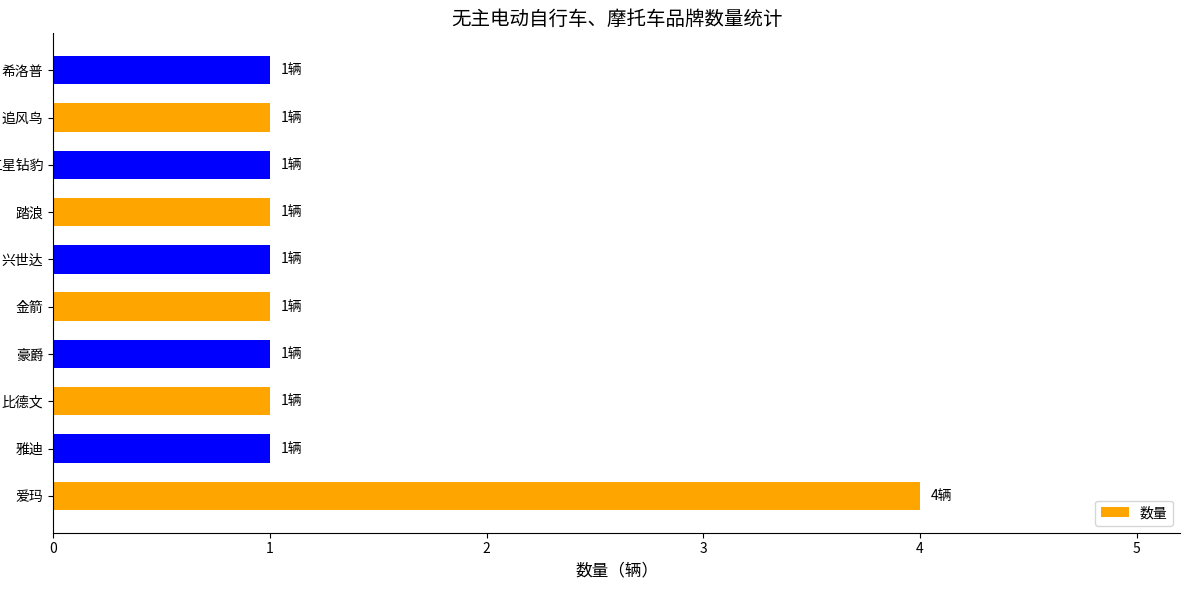

Reading bottom to top, what are all the values shown in this chart?

爱玛=4	雅迪=1	比德文=1	豪爵=1	金箭=1	兴世达=1	踏浪=1	五星钻豹=1	追风鸟=1	希洛普=1